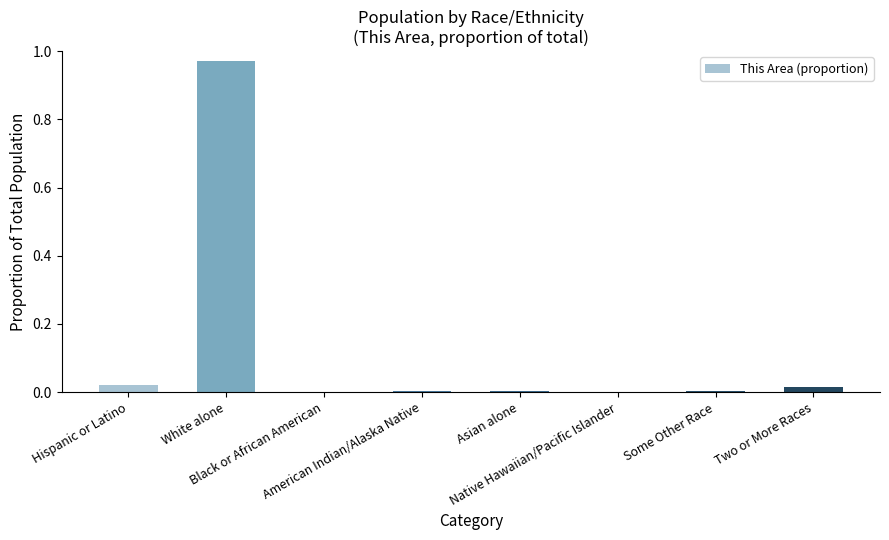

Is it true that the value at American Indian/Alaska Native is 0.0?

True